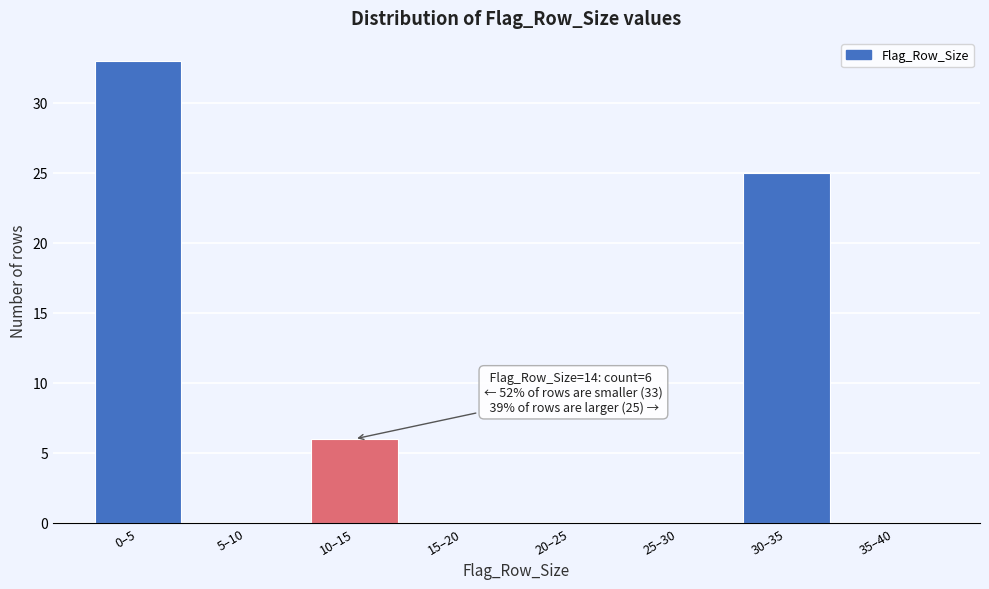

Reading left to right, what are all the values shown in this chart?

0–5=33	5–10=0	10–15=6	15–20=0	20–25=0	25–30=0	30–35=25	35–40=0